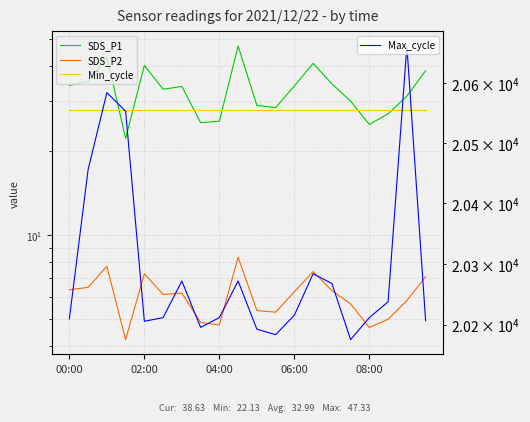

True or false: SDS_P2 and Min_cycle intersect in this chart.

False